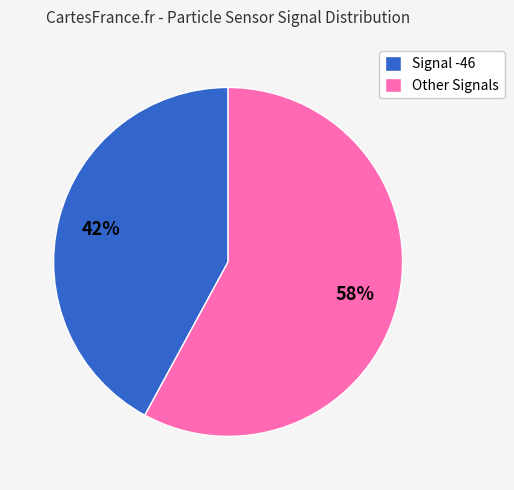

True or false: Signal -46 accounts for 48% of the total.

False